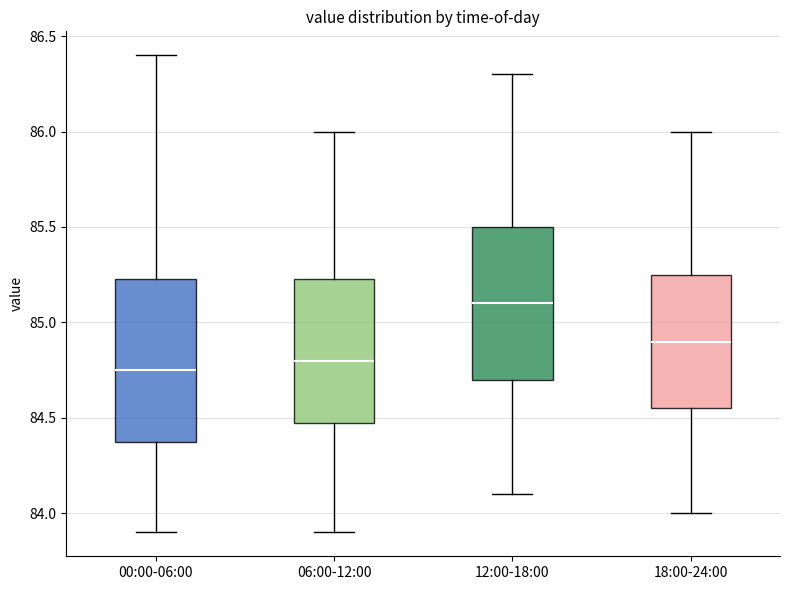

Reading left to right, read every box against the y-axis: the position of its median line, the range the box covers, and the ends of its whiskers. The values are not printed on the chart, so give them approximately, as read against the axis.

00:00-06:00: median 84.75, box 84.40 to 85.25, whiskers 83.90 to 86.40
06:00-12:00: median 84.80, box 84.50 to 85.25, whiskers 83.90 to 86.00
12:00-18:00: median 85.10, box 84.70 to 85.50, whiskers 84.10 to 86.30
18:00-24:00: median 84.90, box 84.55 to 85.25, whiskers 84.00 to 86.00